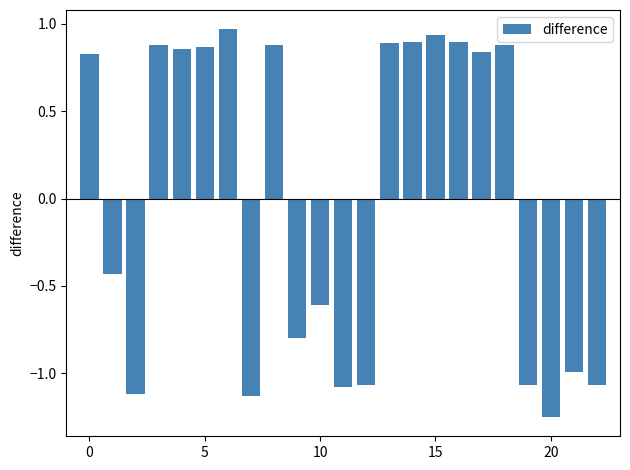

What is the difference between the maximum and second lowest values?

2.1